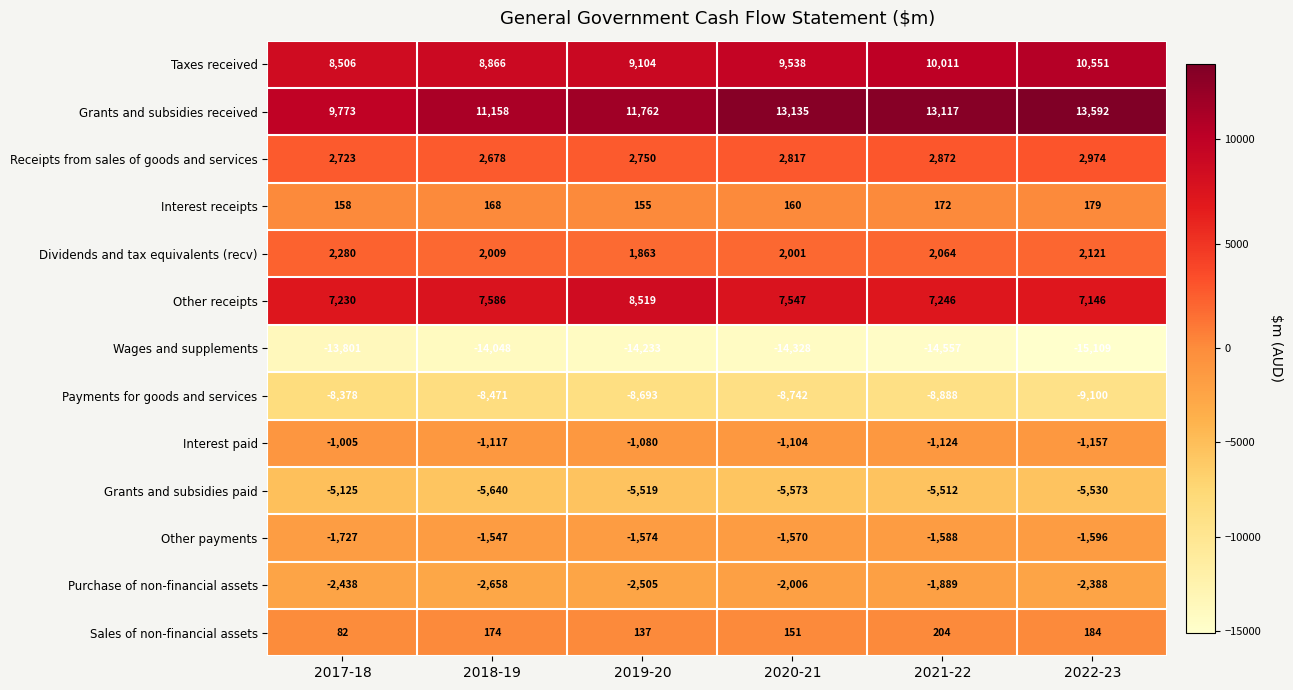

What is the maximum value for Purchase of non-financial assets?

-1889